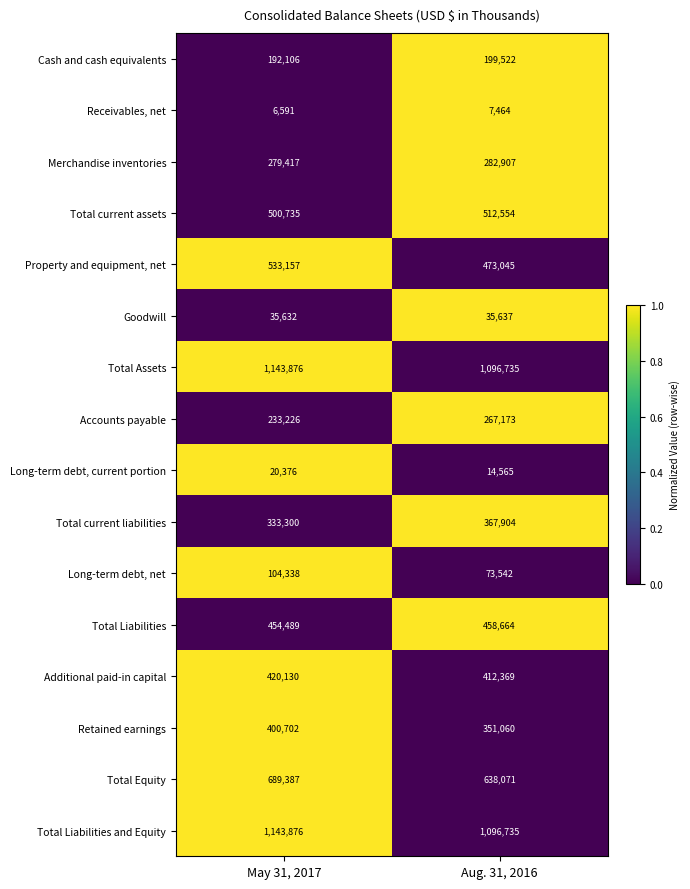

What value does the Property and equipment, net series have at May 31, 2017?

533157